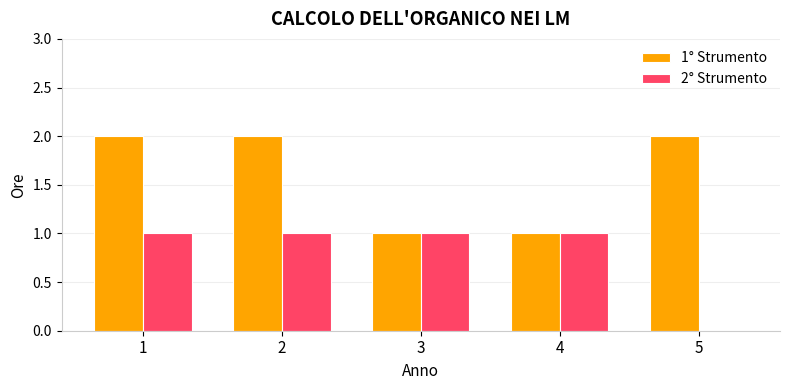

Reading left to right, extract all data points from this chart.

1° Strumento: 2	2	1	1	2
2° Strumento: 1	1	1	1	0